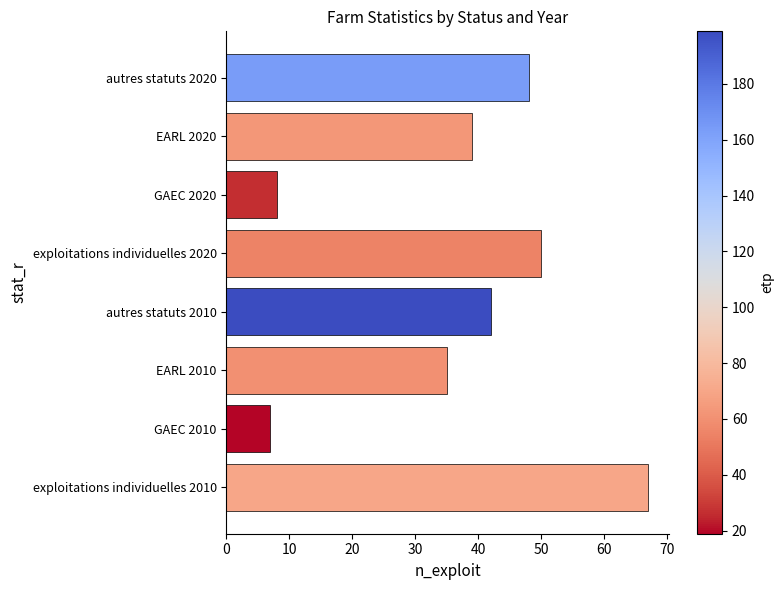

Reading bottom to top, extract all data points from this chart.

exploitations individuelles 2010=67	GAEC 2010=7	EARL 2010=35	autres statuts 2010=42	exploitations individuelles 2020=50	GAEC 2020=8	EARL 2020=39	autres statuts 2020=48